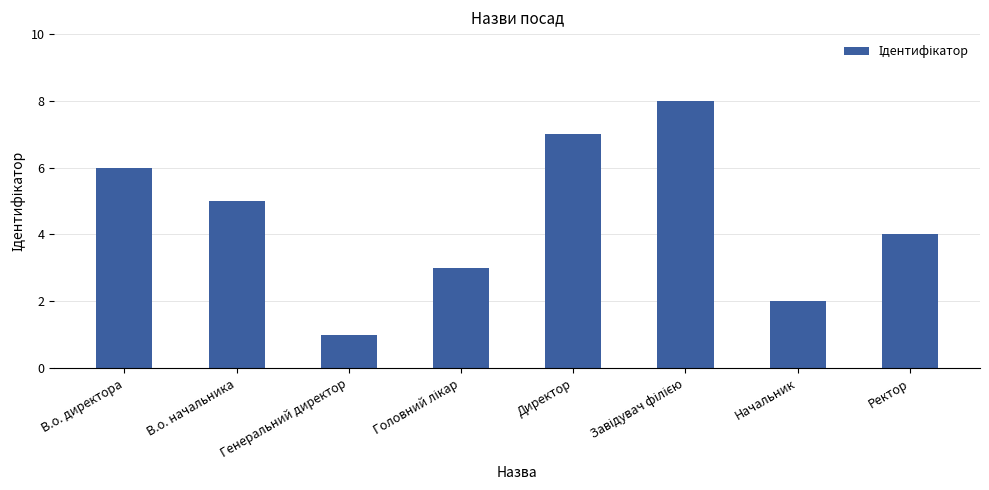

What is the difference between the values at Генеральний директор and Ректор?

3